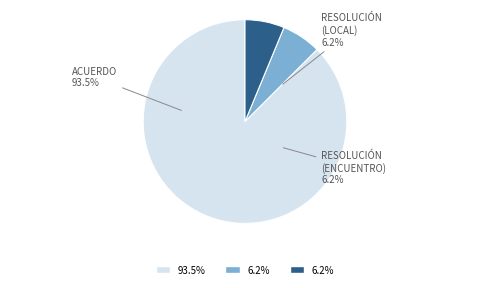

How many segments does this pie chart have?

3